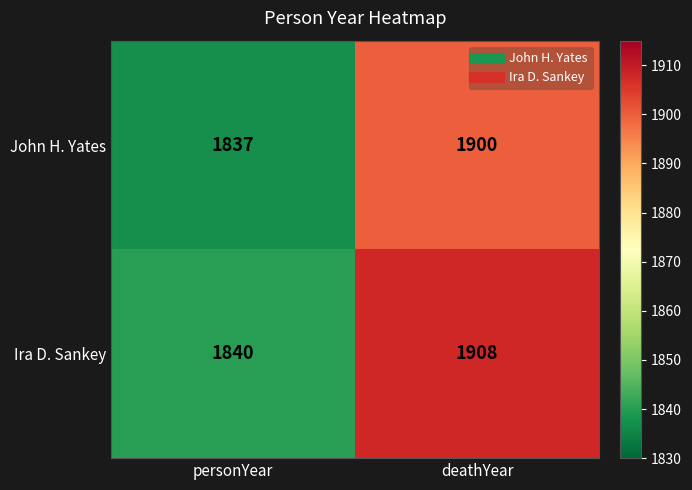

What is the approximate value of Ira D. Sankey at deathYear?

1908